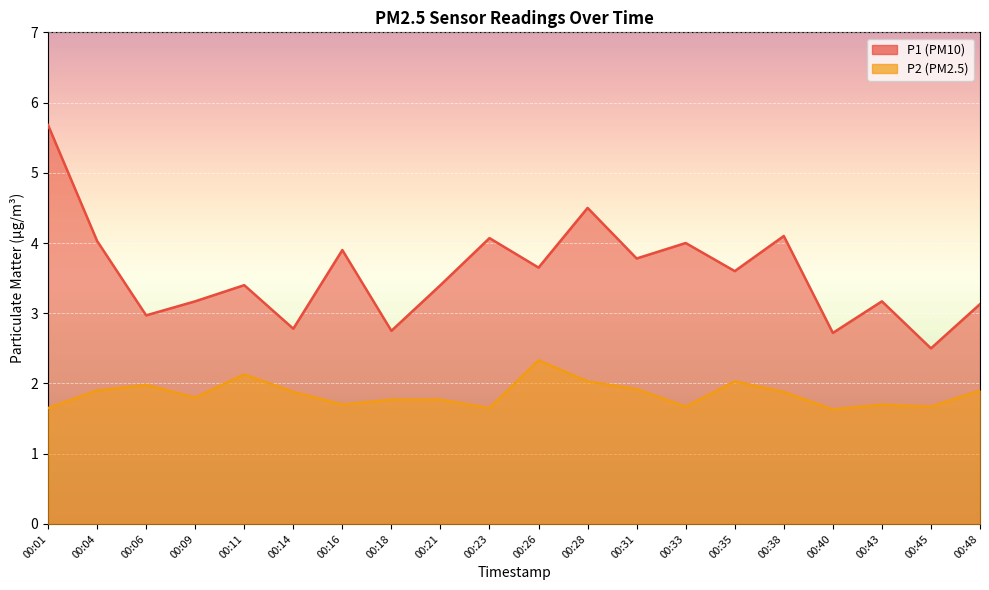

What is the difference between the P1 values at 00:23 and 00:21?

0.7